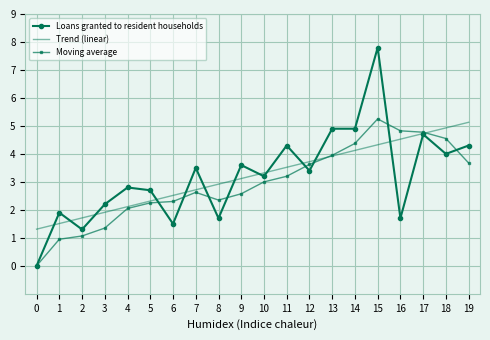

The value of Loans granted to resident households at 17 is 2.2. True or false?

False